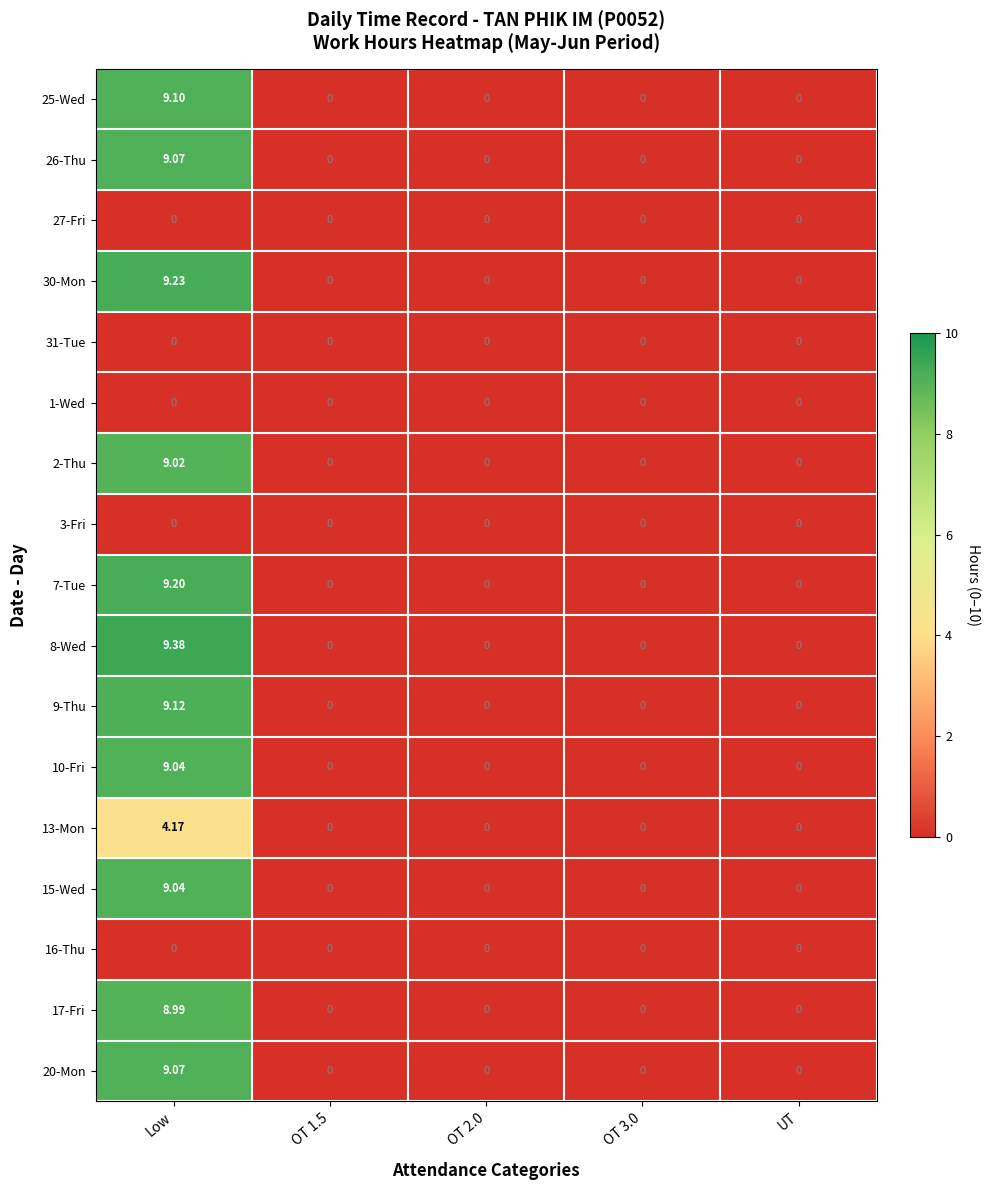

Between Low and OT 2.0, which series saw the biggest shift?

8-Wed